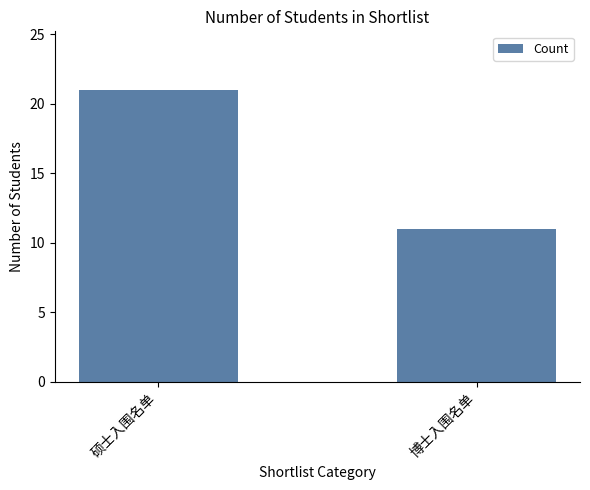

What value does the data have at 博士入围名单?

11